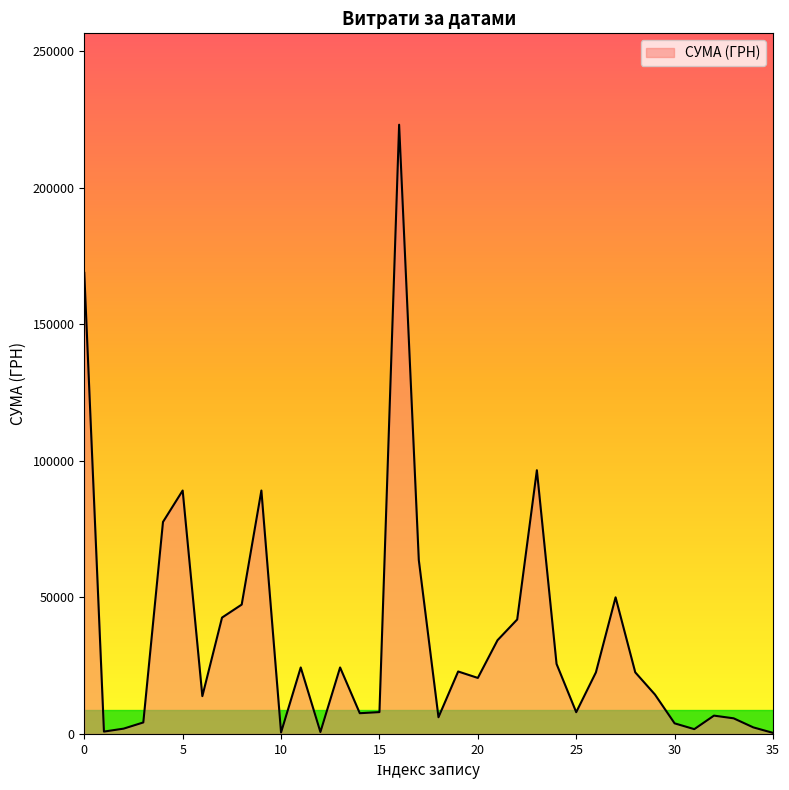

True or false: the data shows 168776.0 at 0.

True